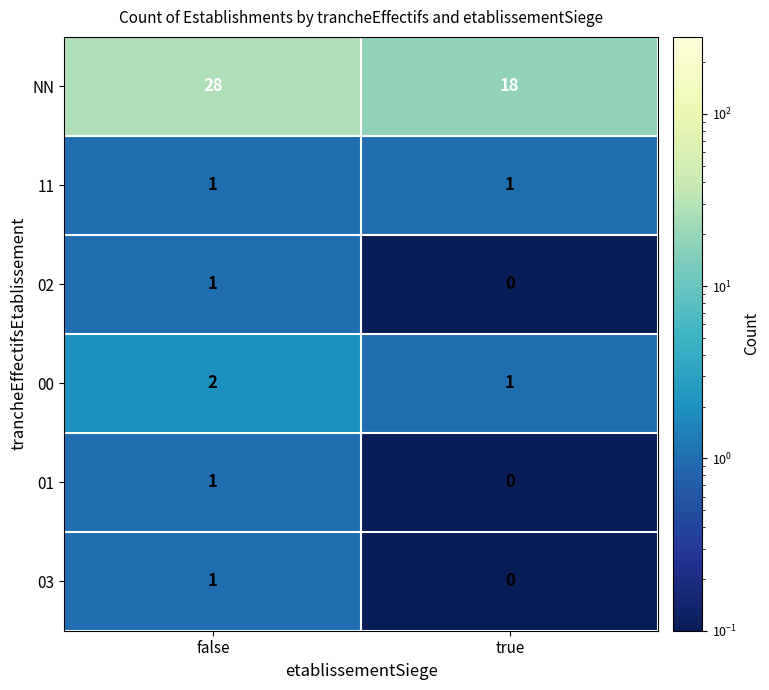

What is the minimum value shown in the chart?

0